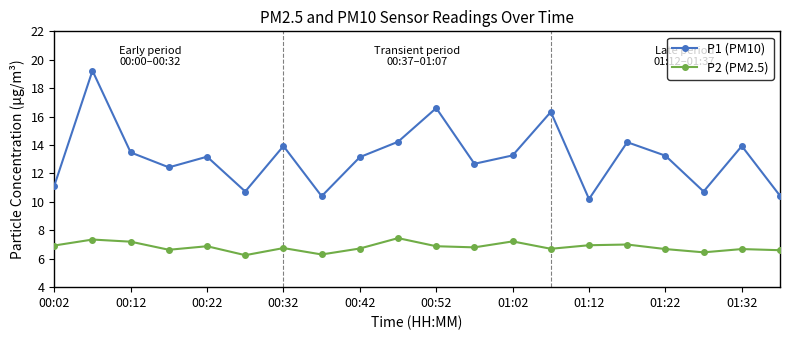

Is this an area chart (filled region under the line)?

No